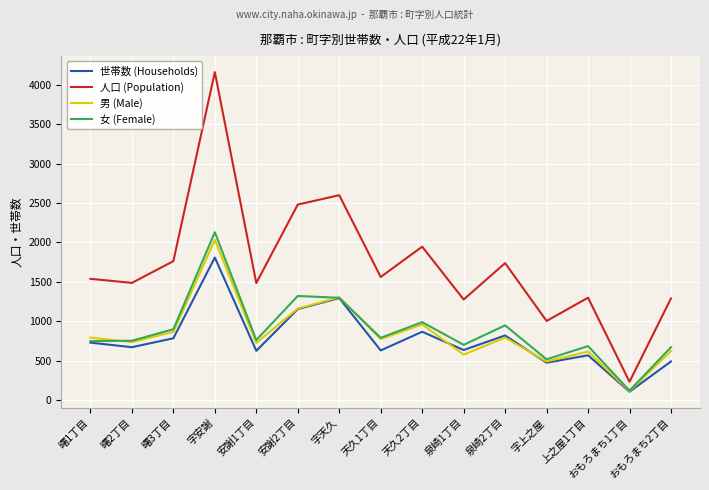

Where is the first local maximum for 男 (Male)?

字安謝